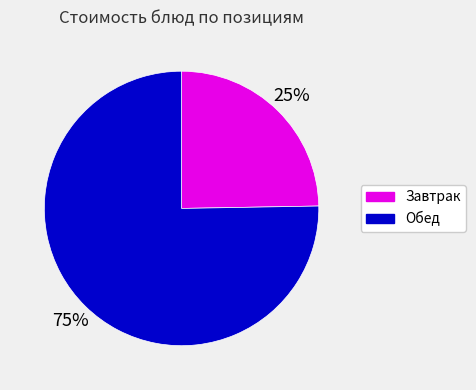

To the nearest percent, what portion does Обед represent?

75%